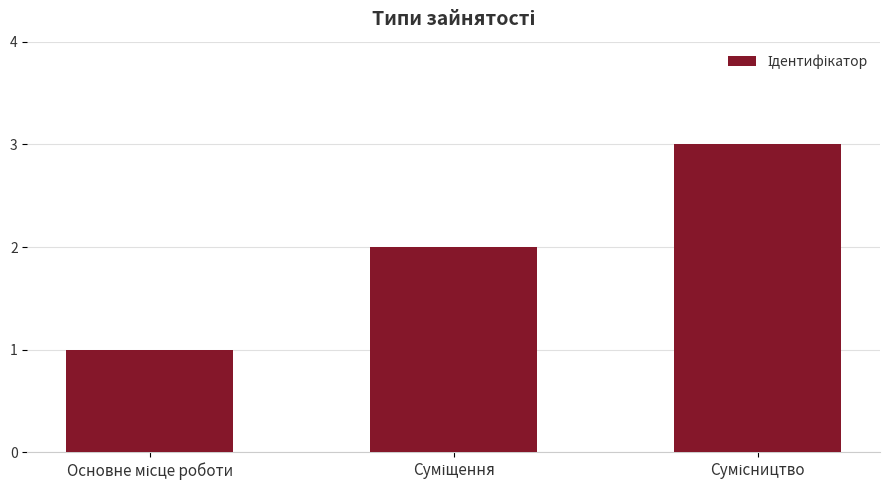

Are the bars horizontal?

No